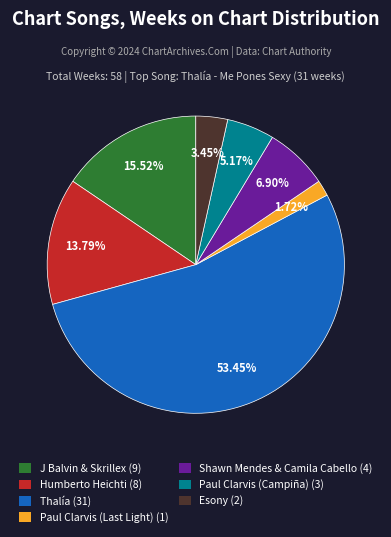

Count the number of slices in the pie.

7